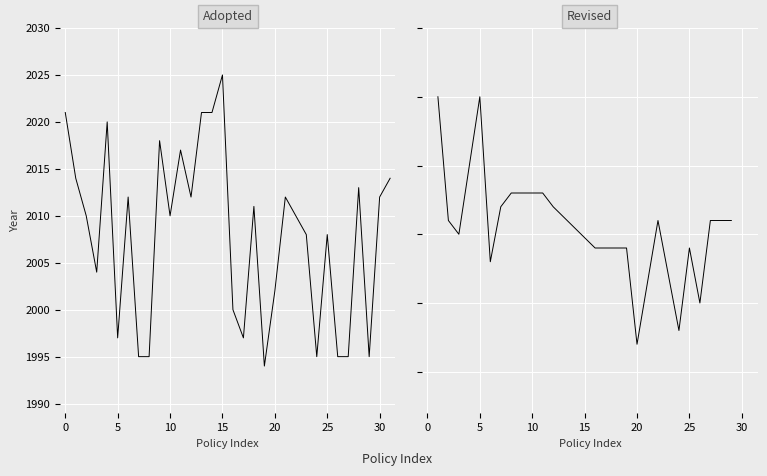

How many data points does each series have?

32